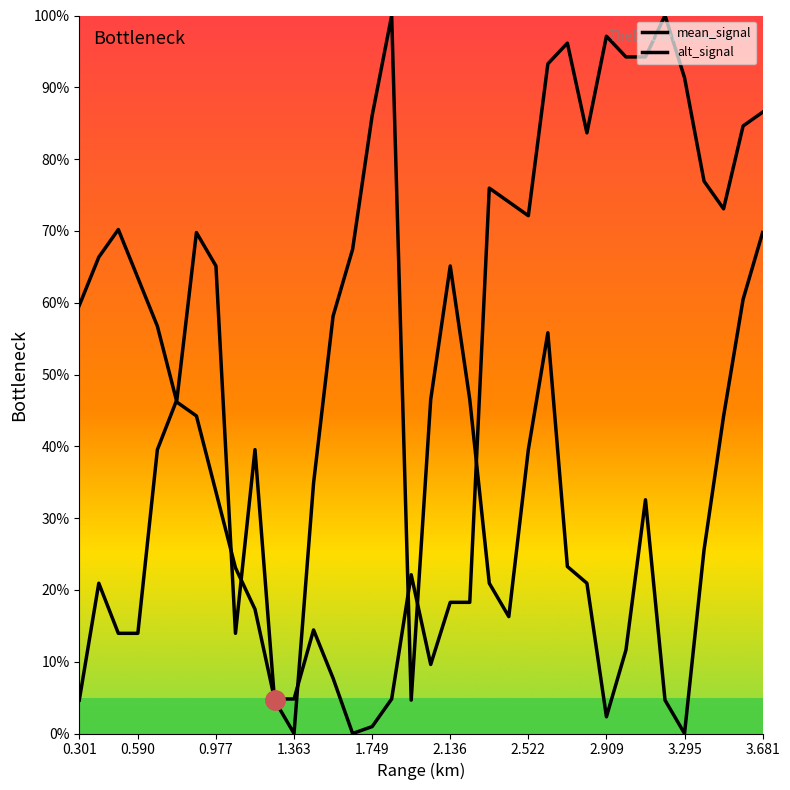

Does the chart display data point markers on the line(s)?

No